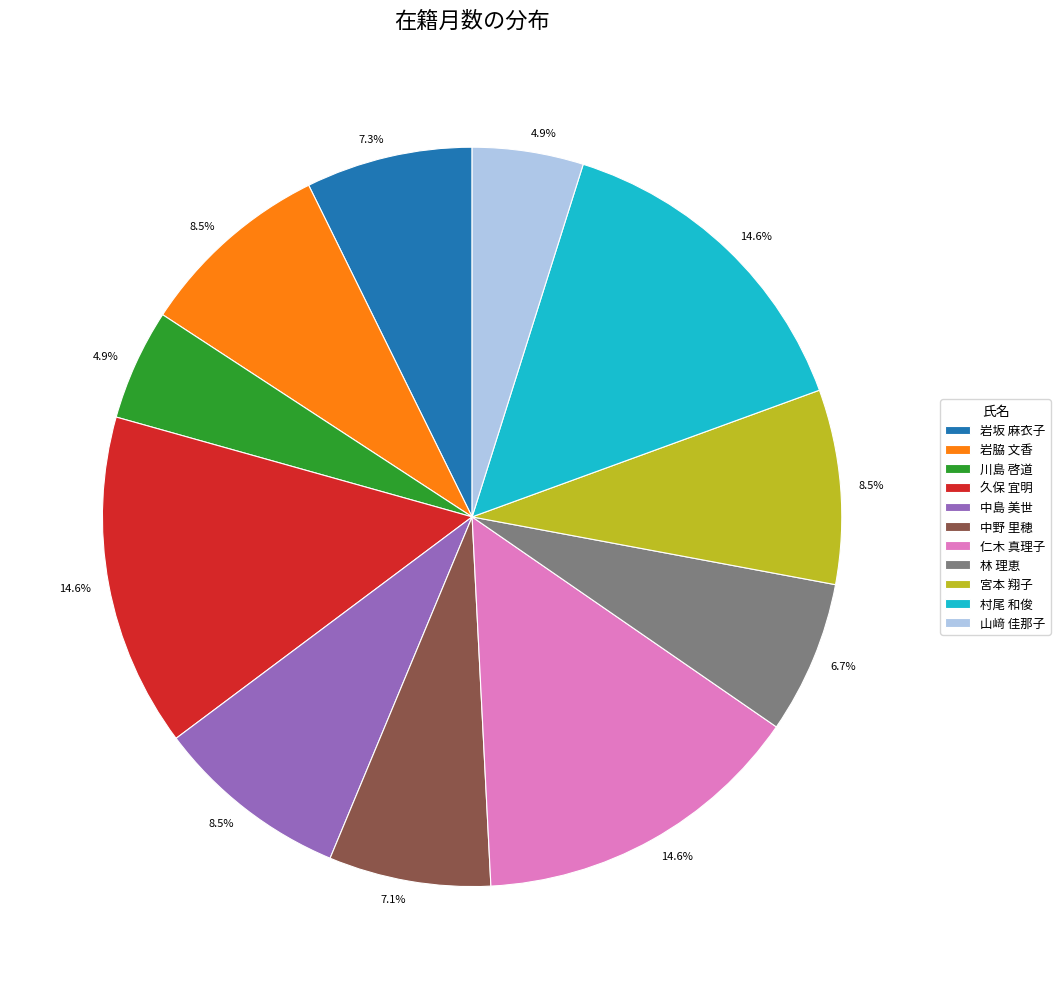

Is 宮本 翔子 the majority of the pie?

No